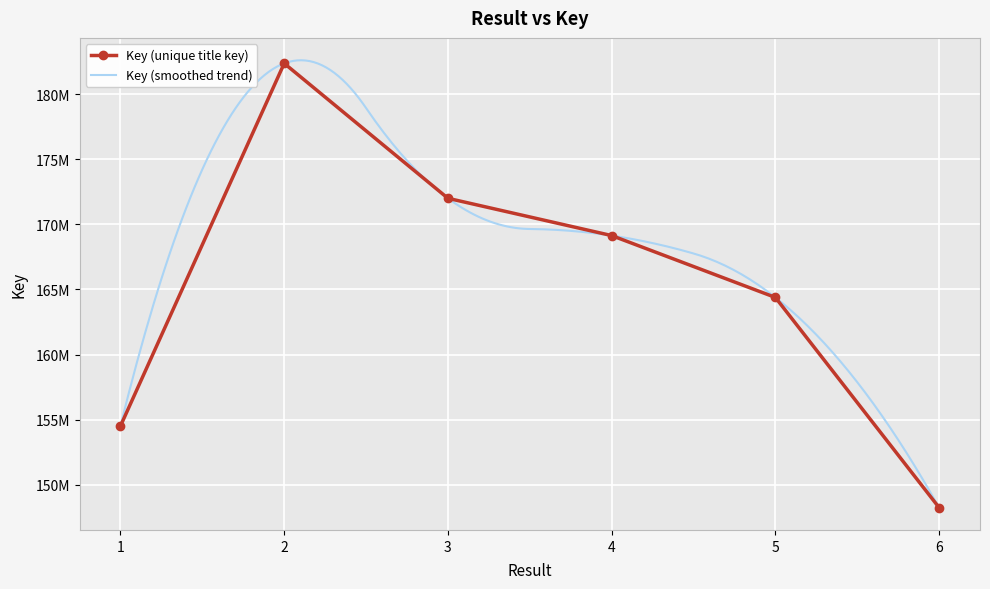

What is the sum of all values?

990669588